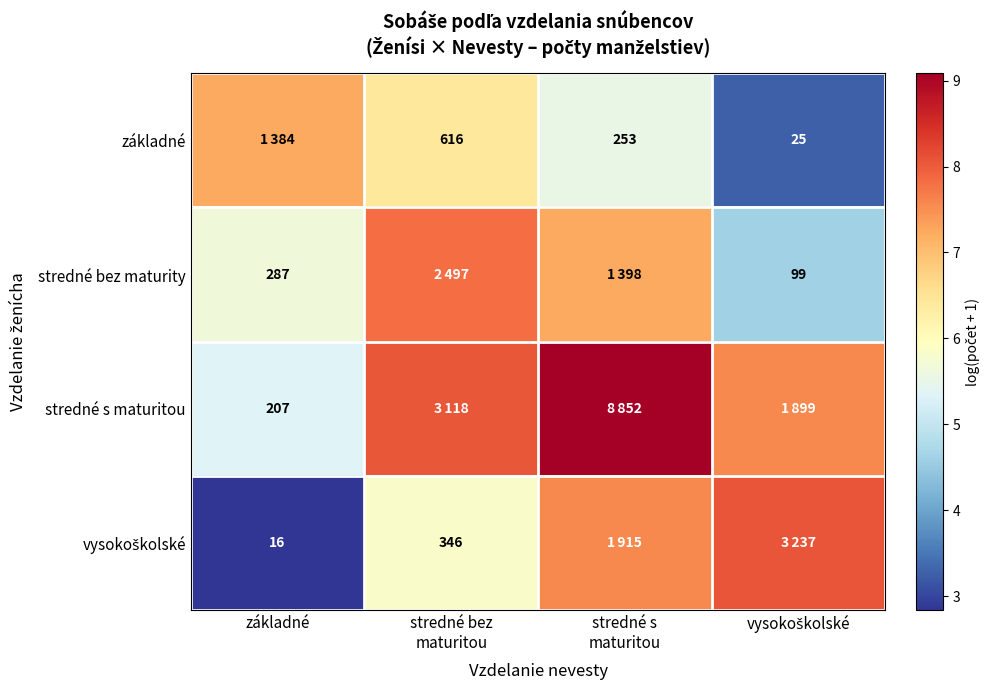

What is the total value across all series at stredné bez
maturitou?

28.1